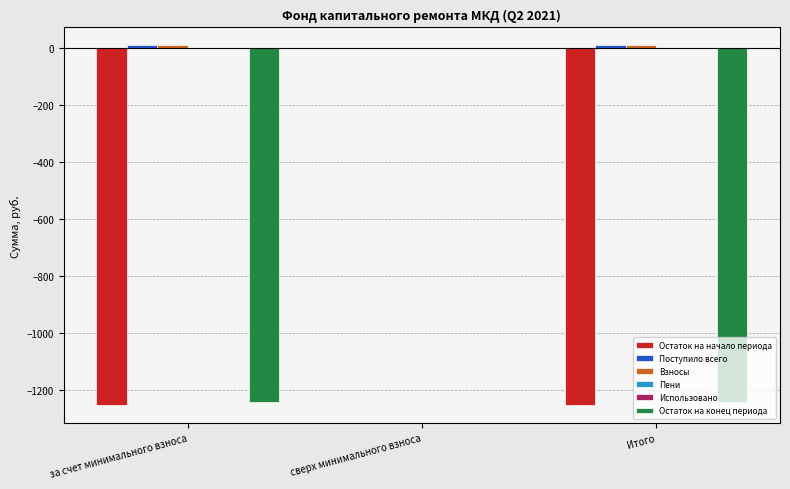

What are all the series names shown in the legend?

Остаток на начало периода, Поступило всего, Взносы, Пени, Использовано, Остаток на конец периода